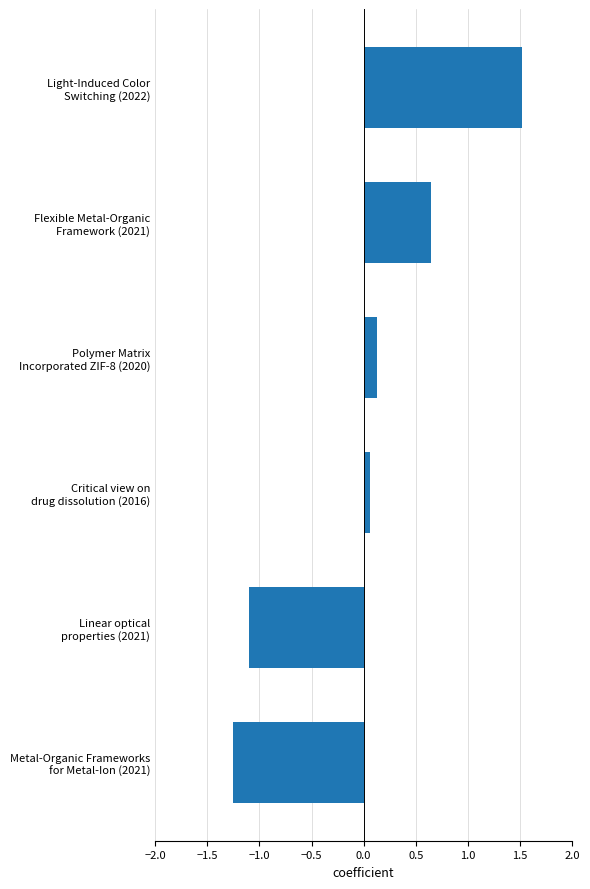

Count the number of values greater than 0.

4